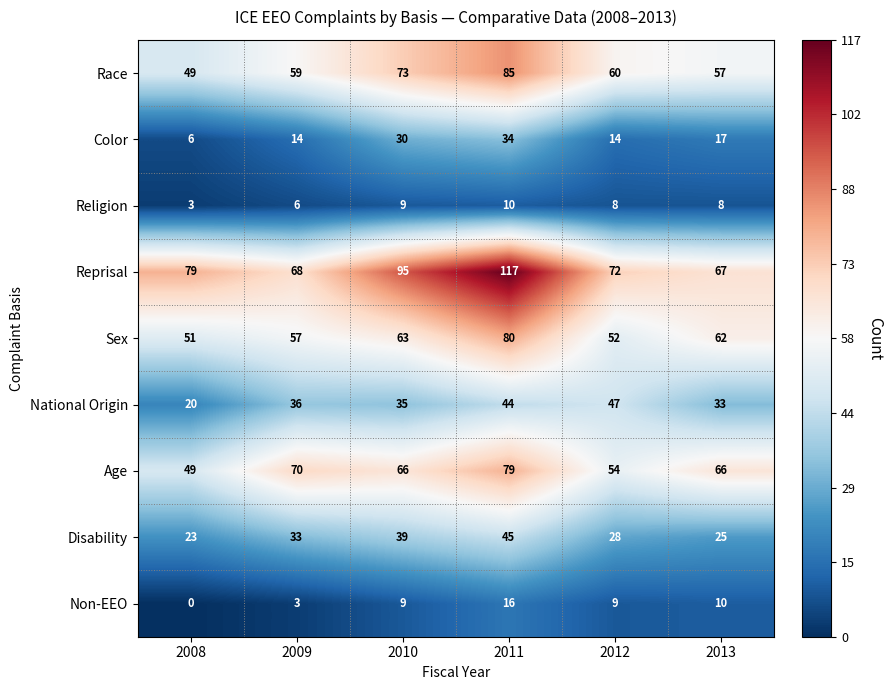

At how many categories does at least one series exceed 9?

6